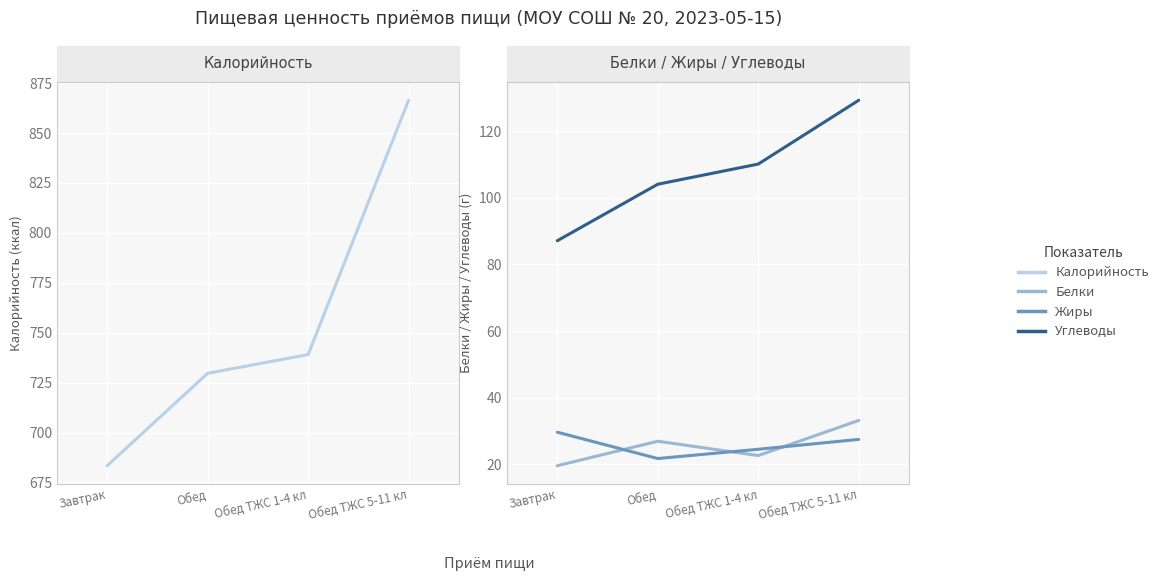

What value does the Жиры series have at Завтрак?

29.6